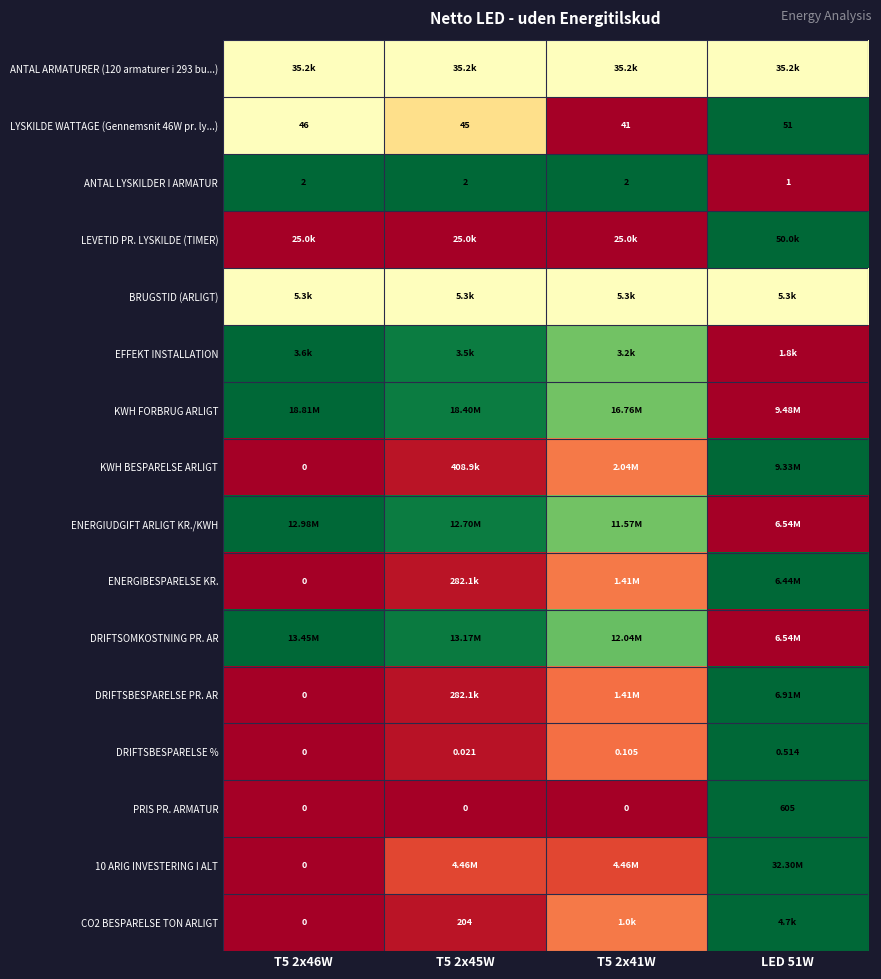

Is it true that ENERGIBESPARELSE KR. equals 0.0 at T5 2x46W?

True